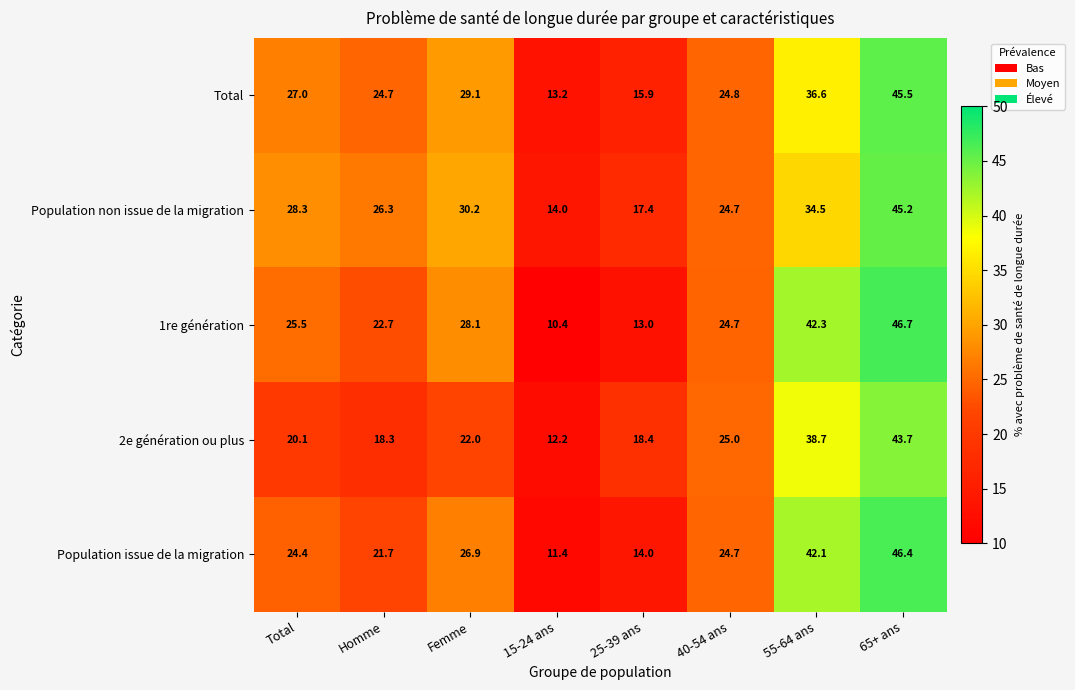

The Population issue de la migration series shows 11.6 at Total. True or false?

False